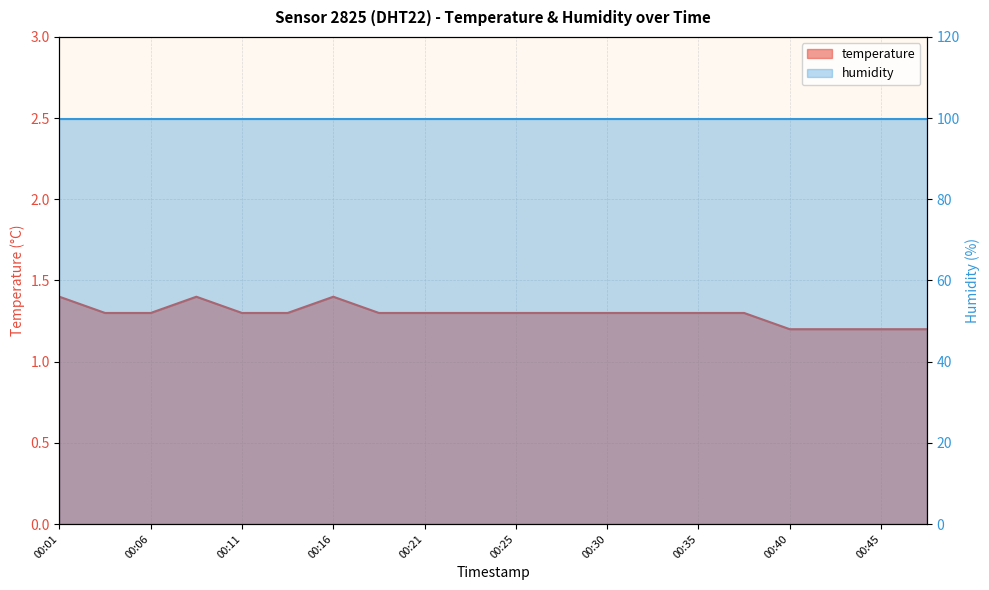

At which label is the value closest to 1?

00:40